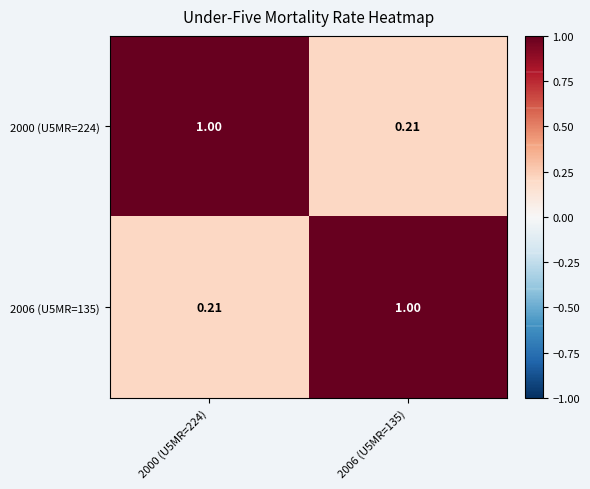

Reading left to right, transcribe all the data shown in this chart.

2000 (U5MR=224): 2000 (U5MR=224)=1.0	2006 (U5MR=135)=0.2
2006 (U5MR=135): 2000 (U5MR=224)=0.2	2006 (U5MR=135)=1.0